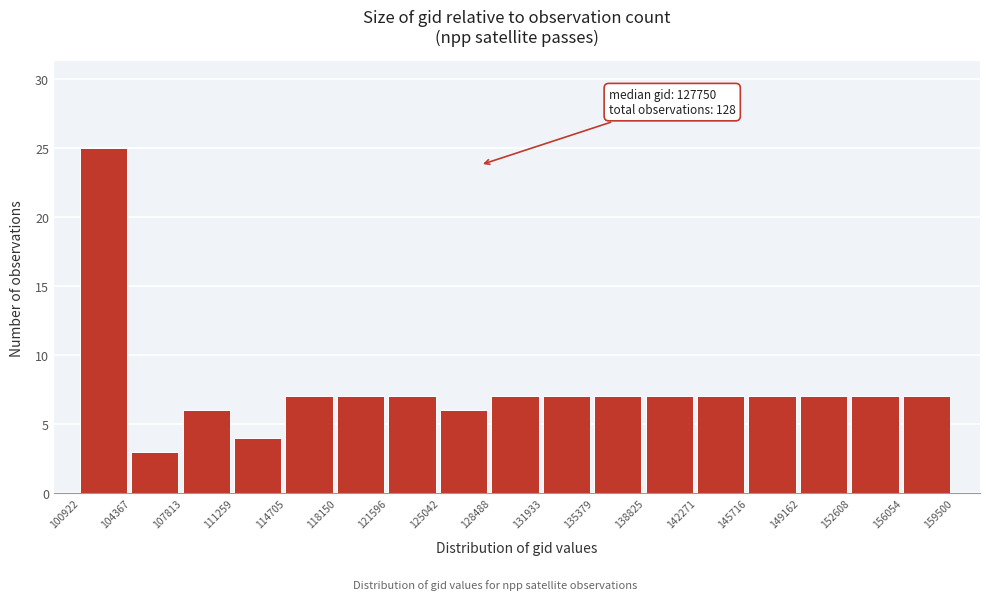

Over which range of the x-axis is the bar tallest?

100922 to 104367